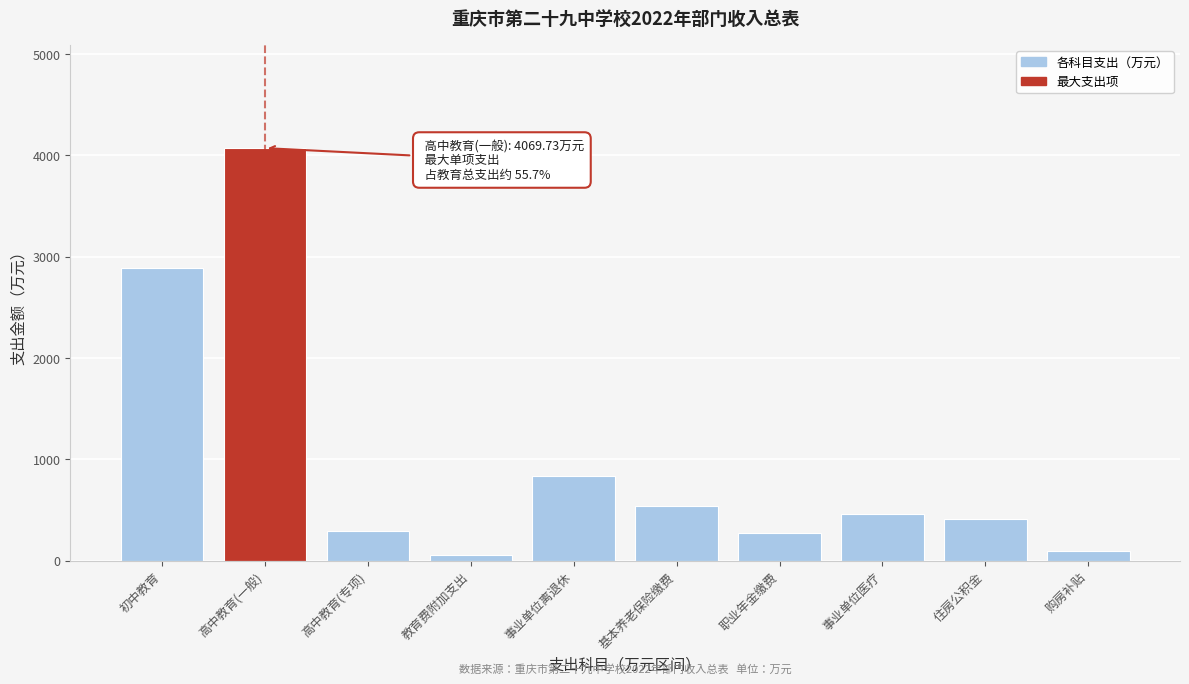

What is the value of the 5th bar from the left?

829.6